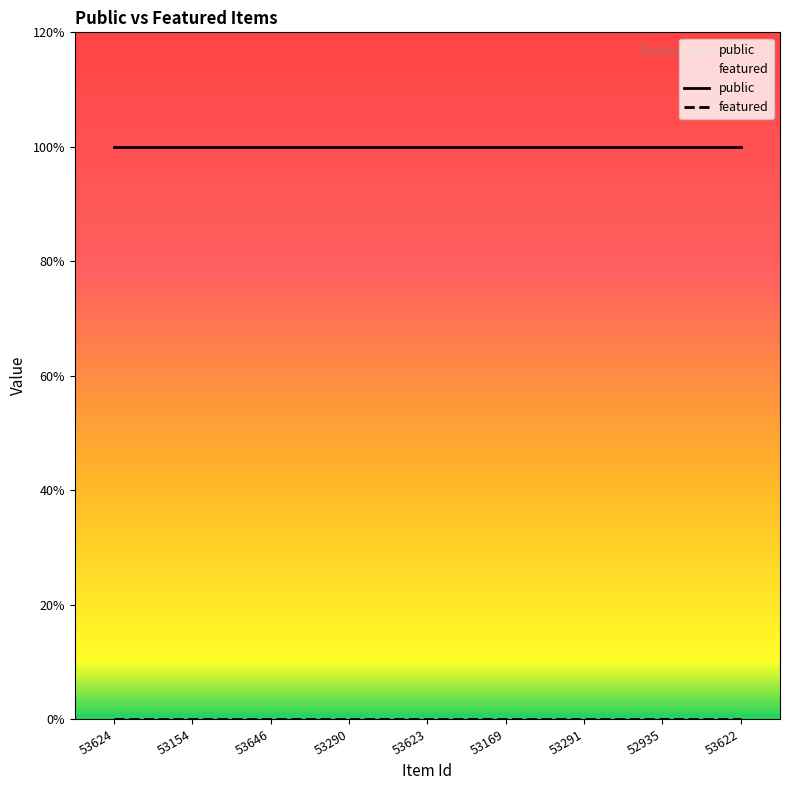

Does the chart have visible grid lines?

No